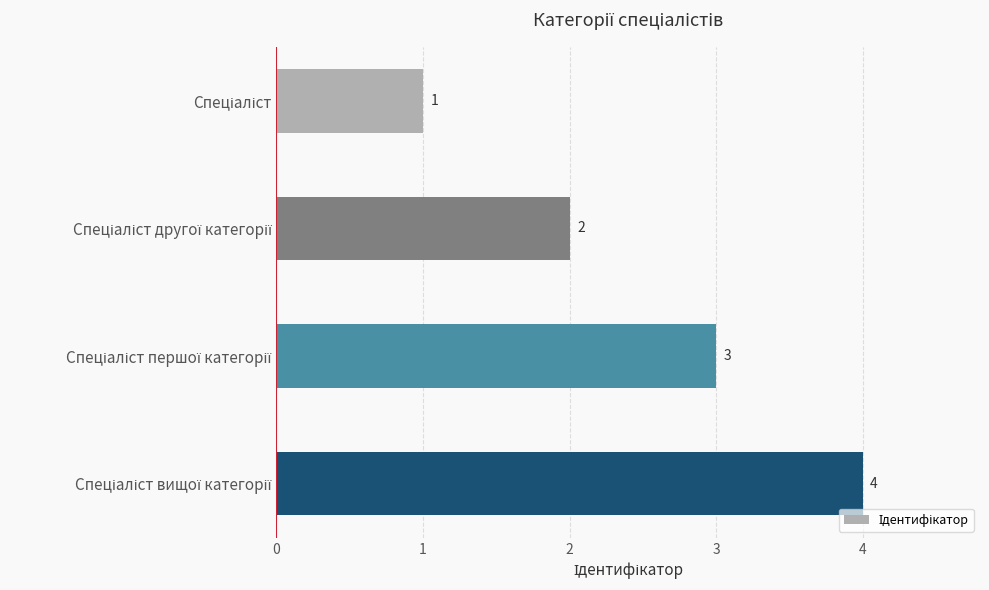

How many values are between 2 and 4?

3